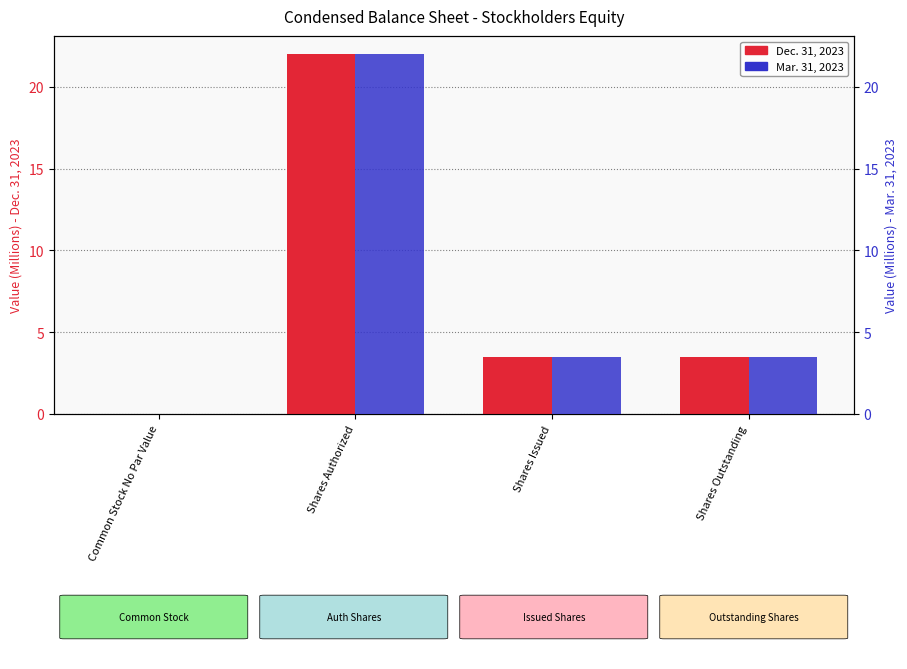

What is the label of the 4th bar from the right?

Common Stock No Par Value